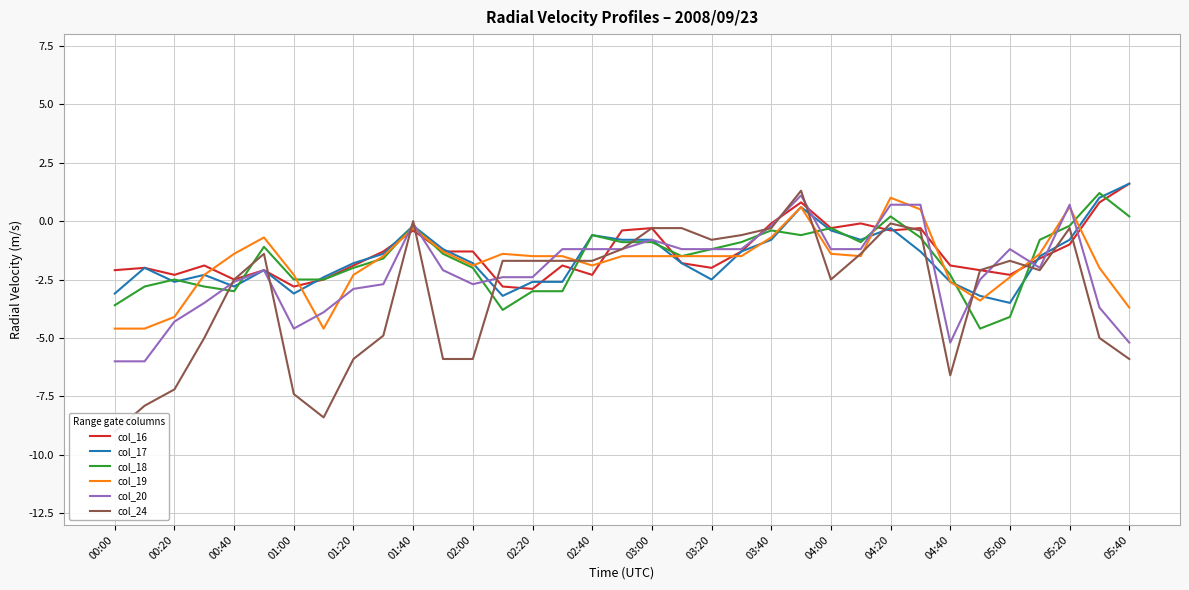

True or false: col_16 has a value of -2.3 at 05:00.

True